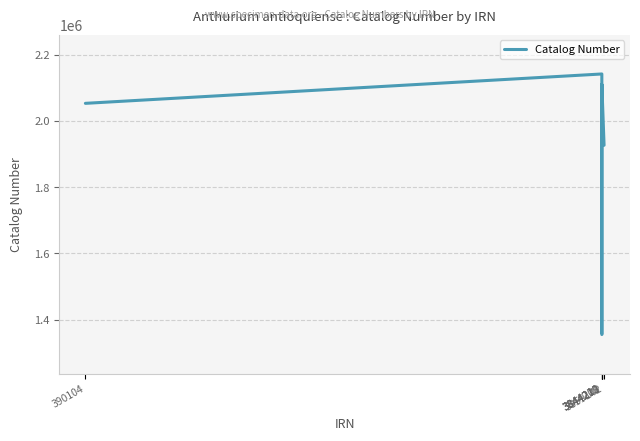

What is the sum of all values?

10941811